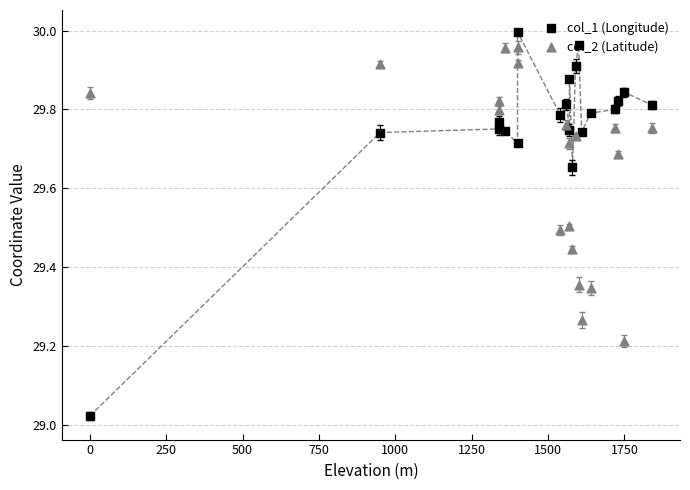

At how many categories does at least one series exceed 29?

20